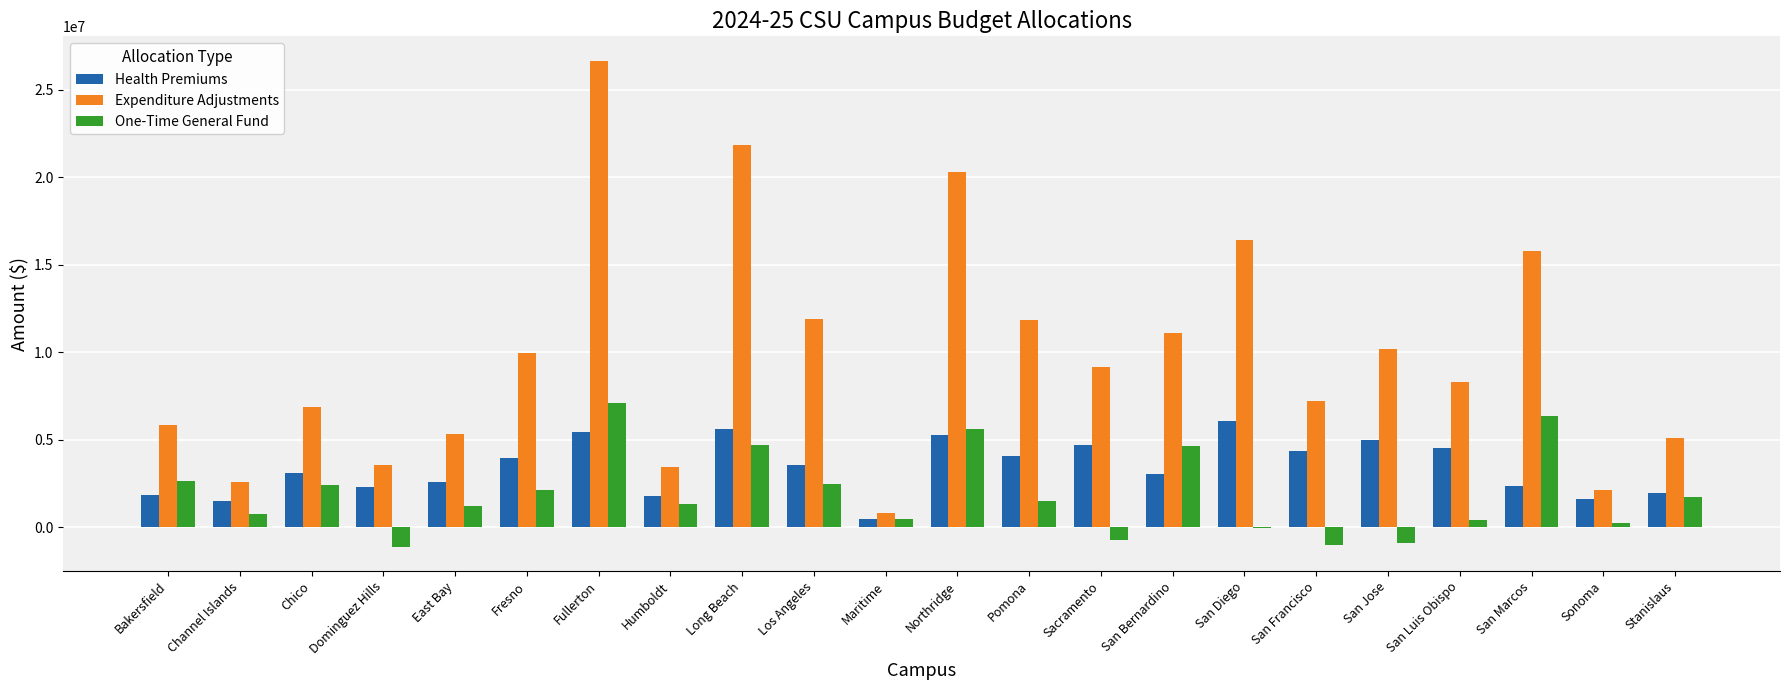

How many groups of bars are there?

22